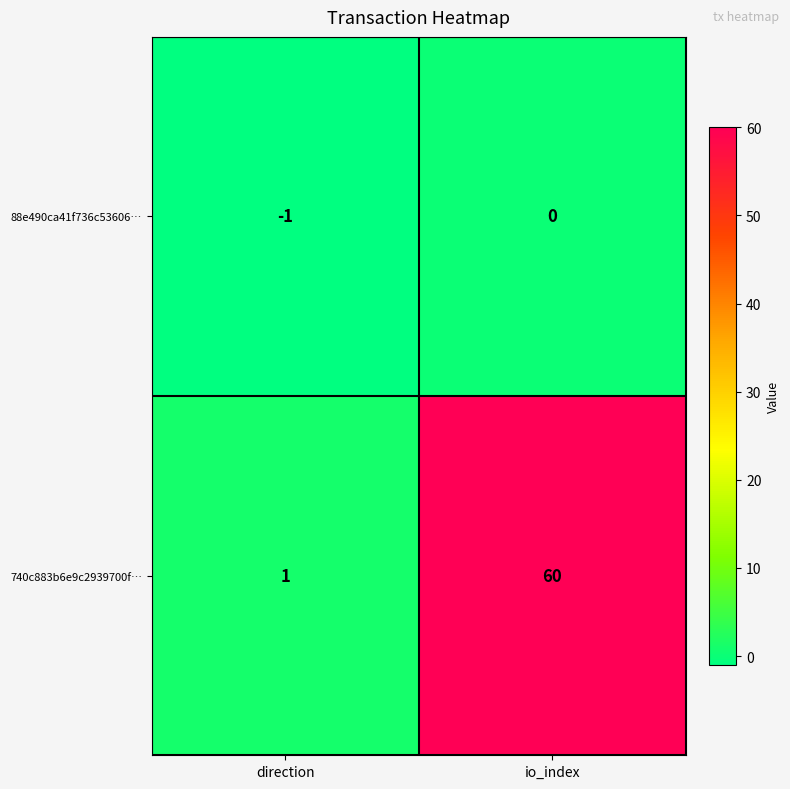

The value of 740c883b6e9c2939700f… at direction is 2. True or false?

False